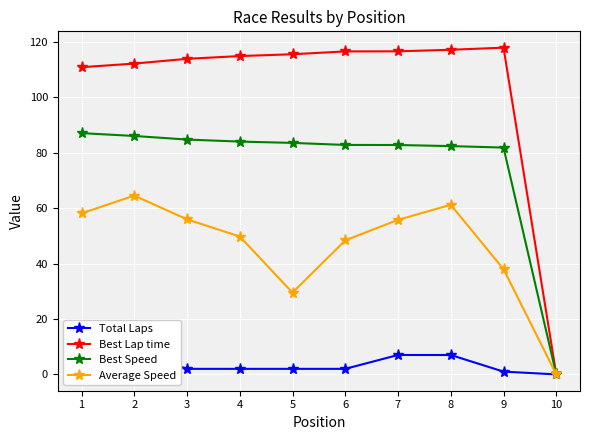

True or false: Average Speed and Best Lap time cross at least once.

False